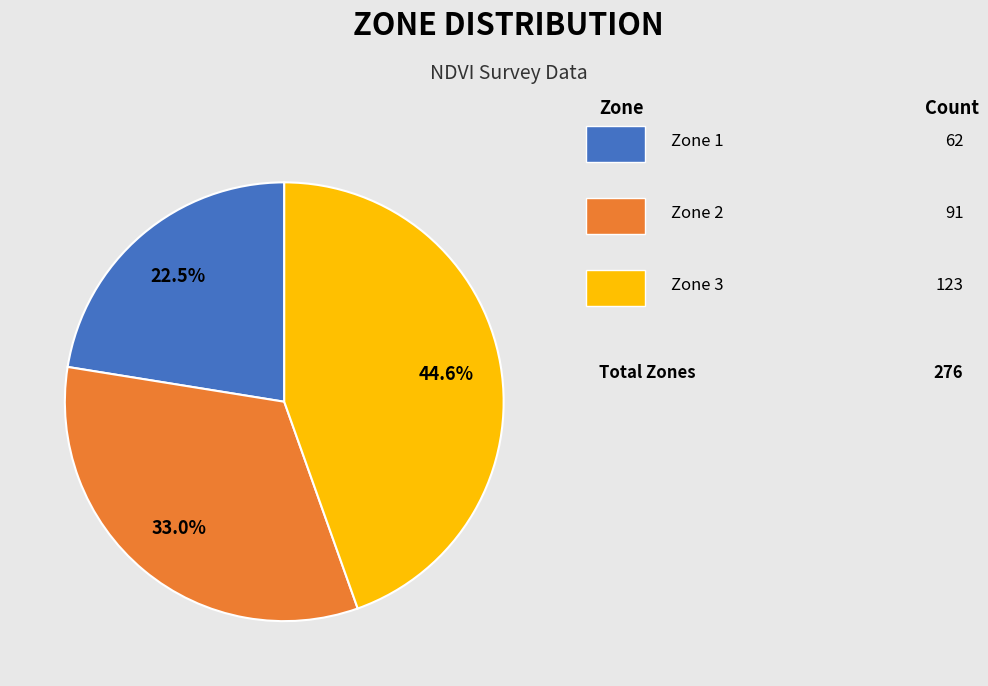

Is there any slice that represents more than half of the pie?

No